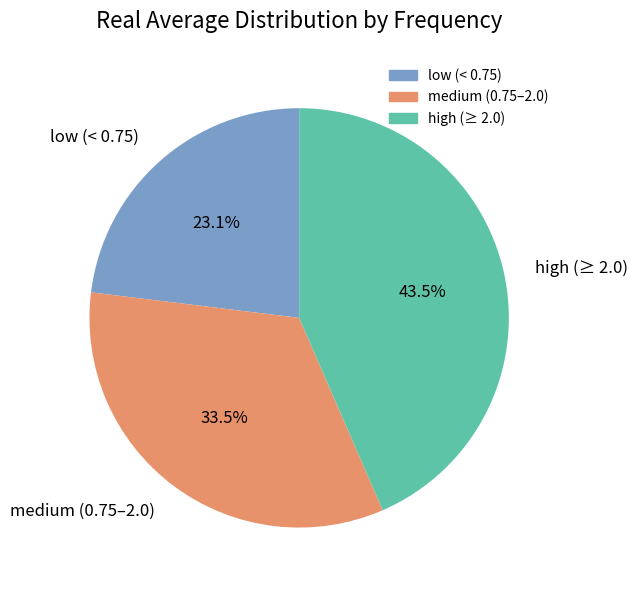

Is there any slice that represents more than half of the pie?

No